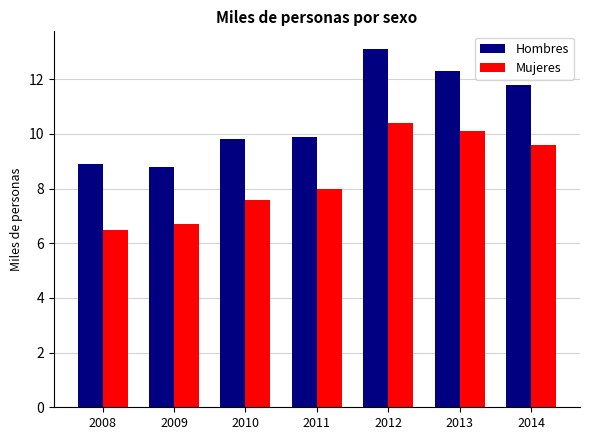

What is the highest value of the Mujeres series?

10.4